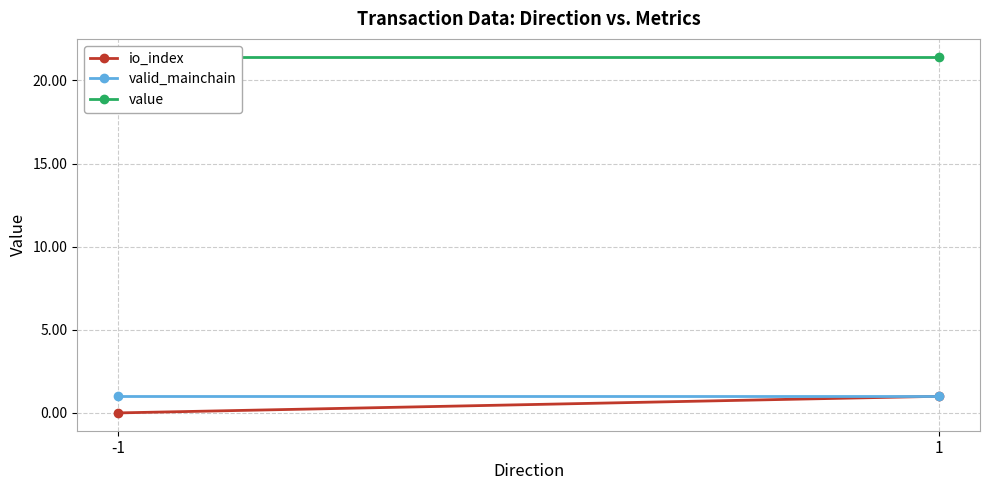

The value of valid_mainchain at -1 is 1.5. True or false?

False